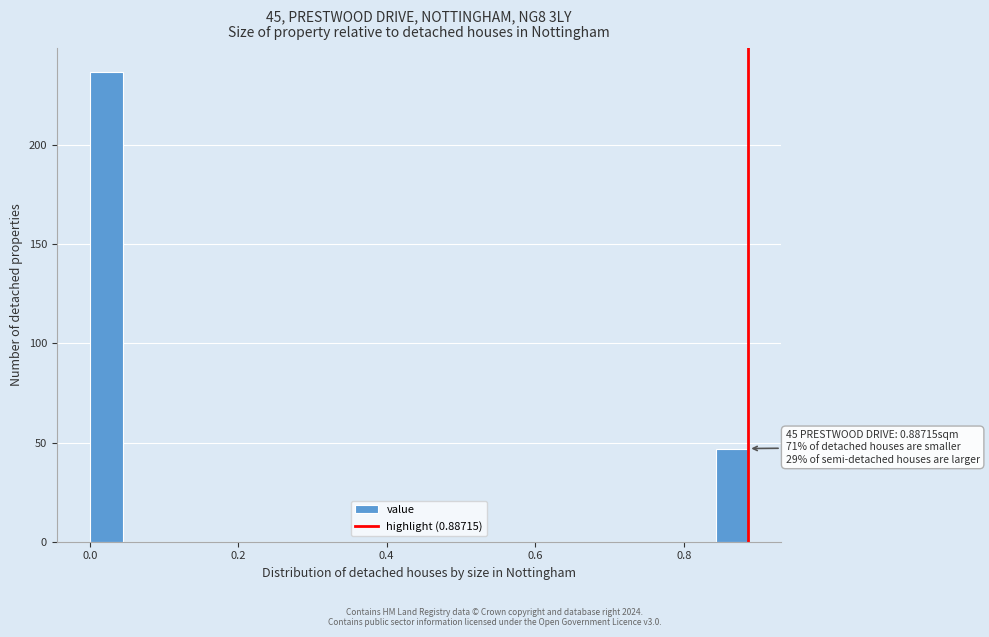

Read against the x-axis, roughly where is the centre of the tallest bar?

0.02